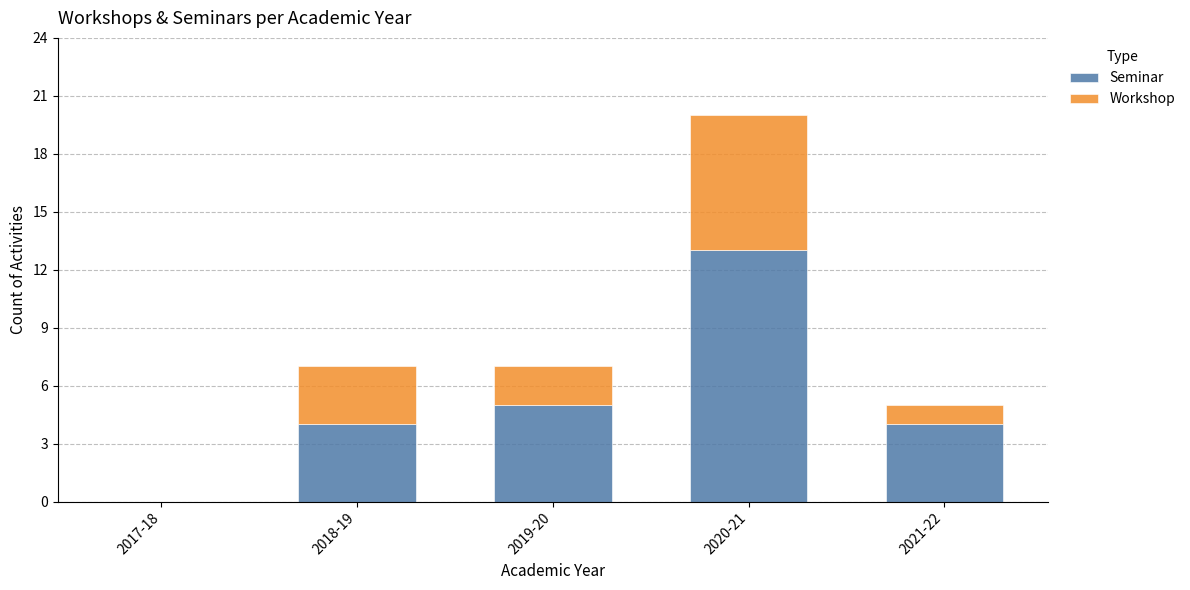

The value of Seminar at 2017-18 is 0. True or false?

True